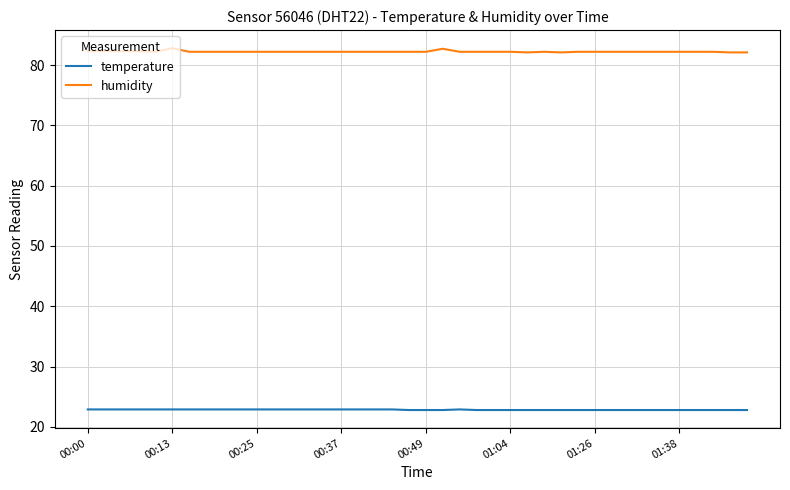

Rank the series by their average value, from lowest to highest.

temperature, humidity